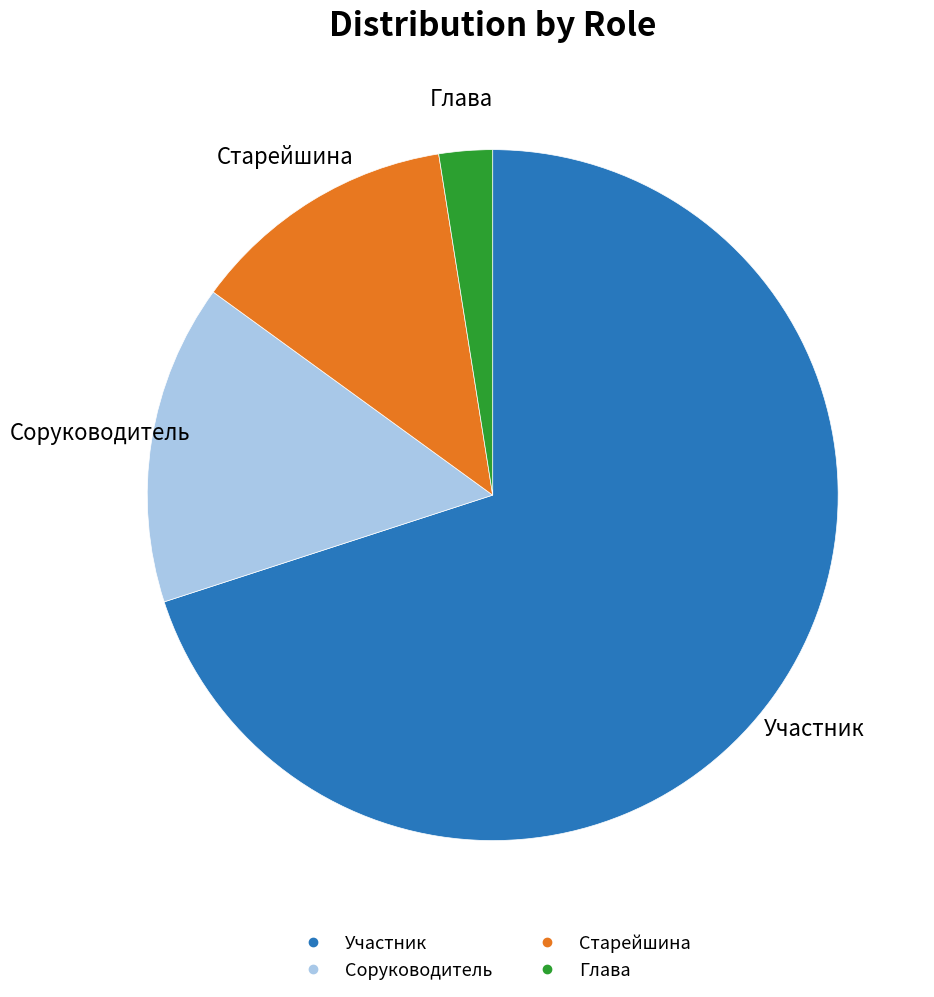

Approximately how many times larger is the value at Участник compared to Старейшина?

5.6